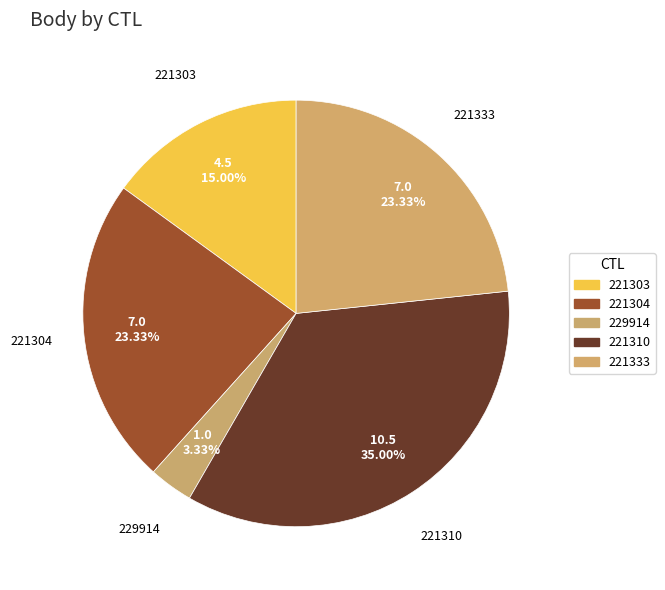

To the nearest percent, what is the average slice percentage?

20%